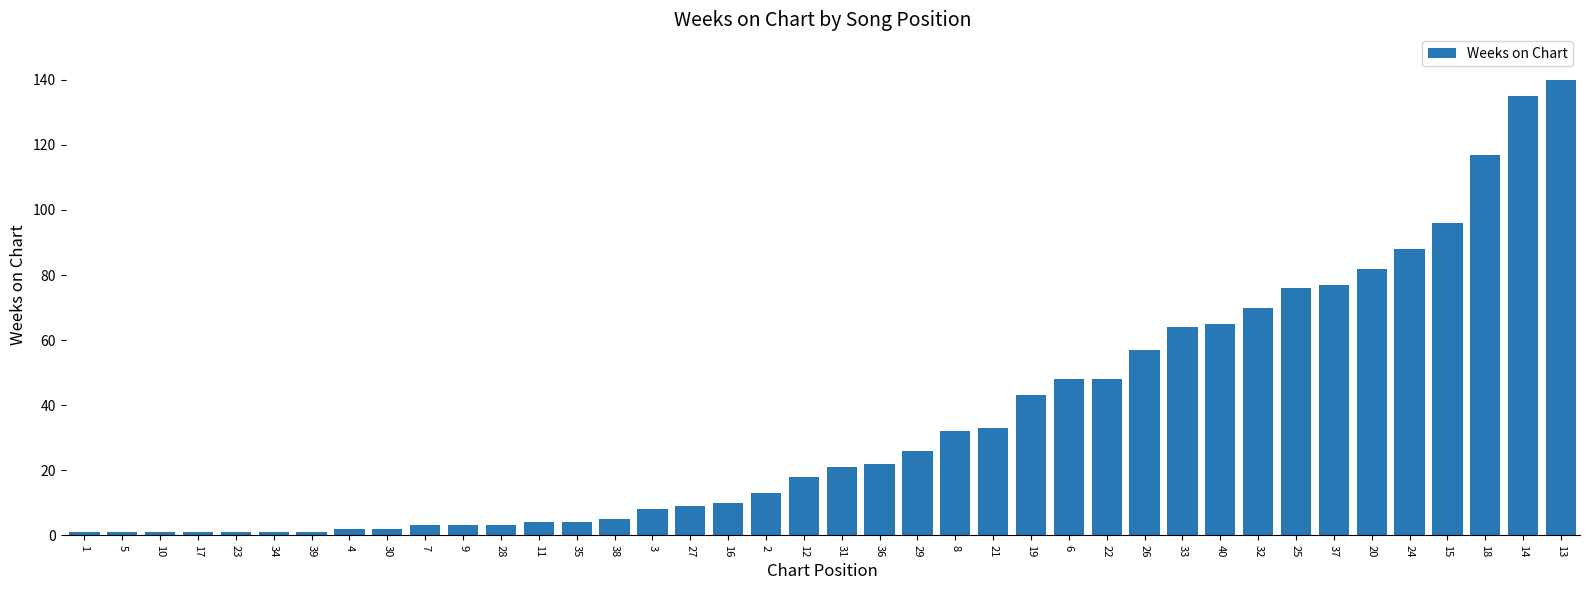

Which label corresponds to the largest value in the chart?

13